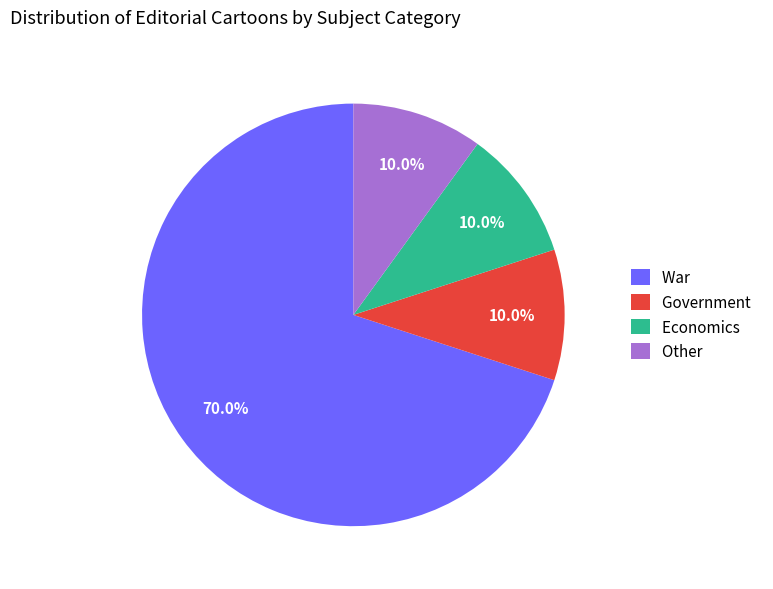

The Other slice represents 5% of the pie. True or false?

False